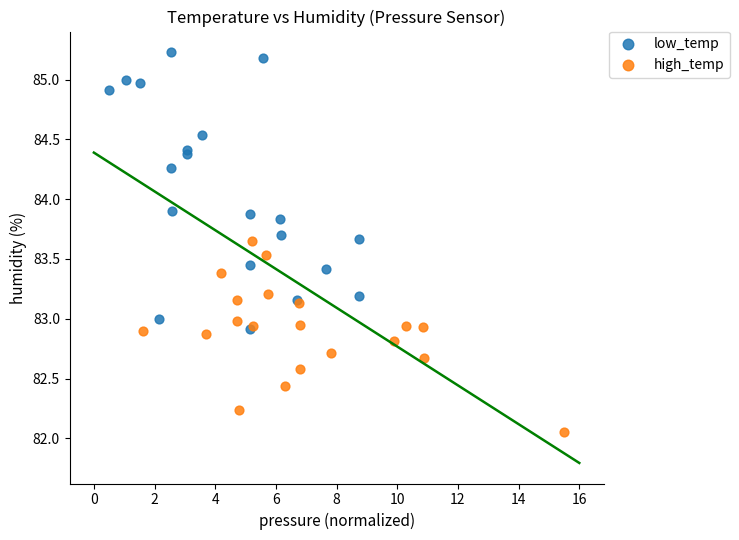

Which series has the widest spread of Y values?

low_temp